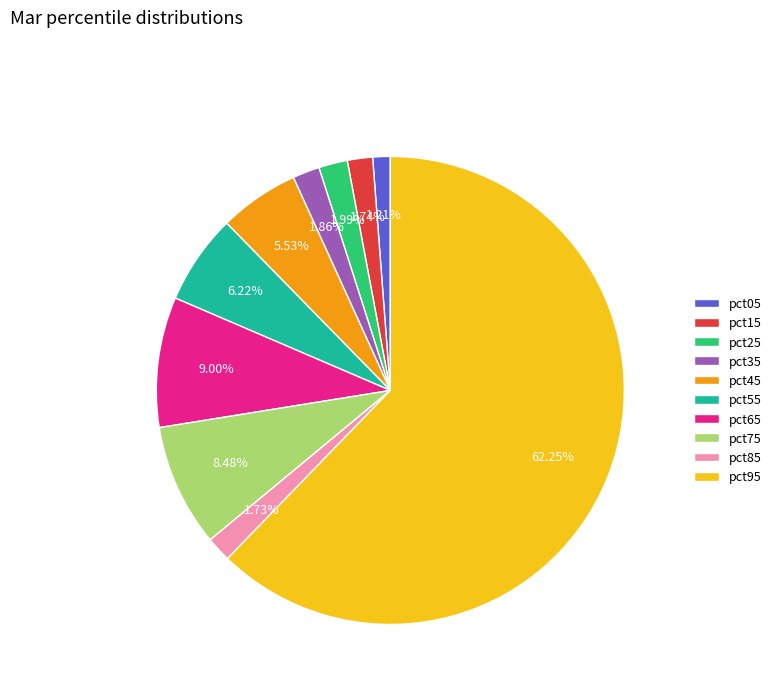

How many slices are in this pie chart?

10